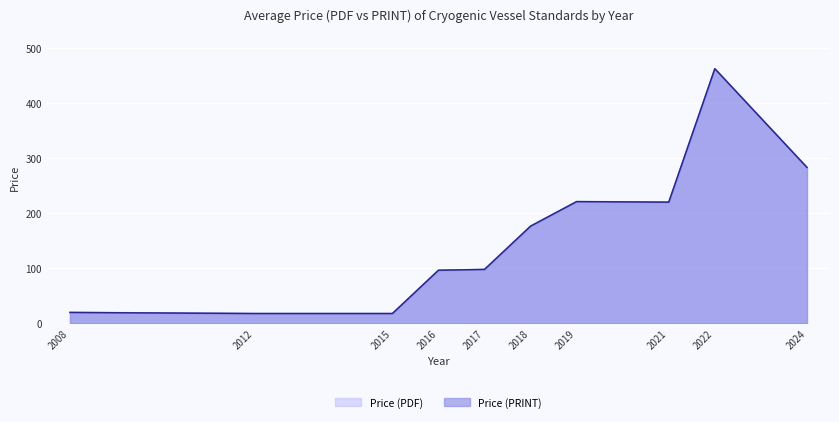

Which series has the largest total across all categories?

Price (PDF)